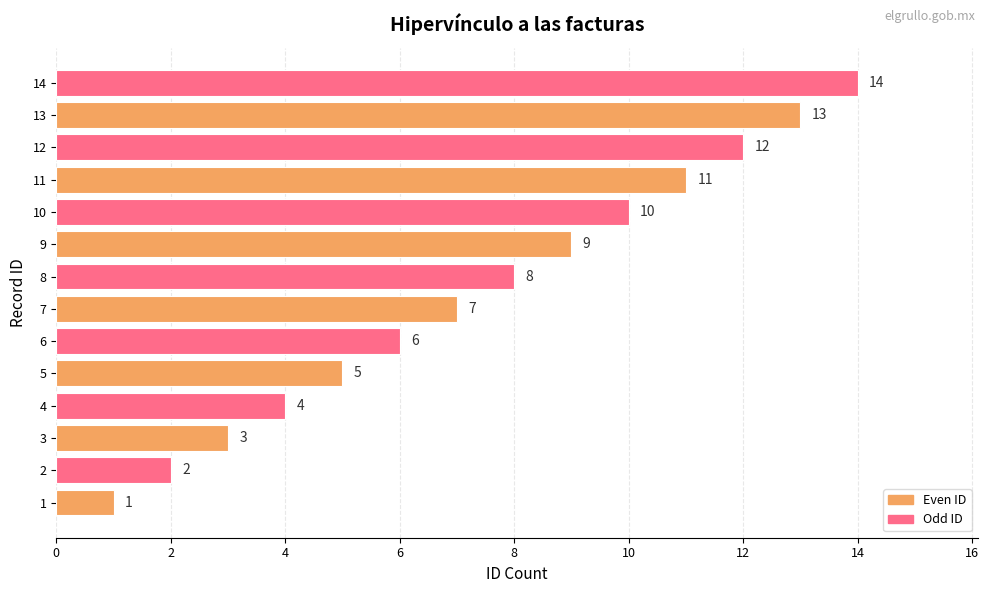

What is the maximum value shown in the chart?

14